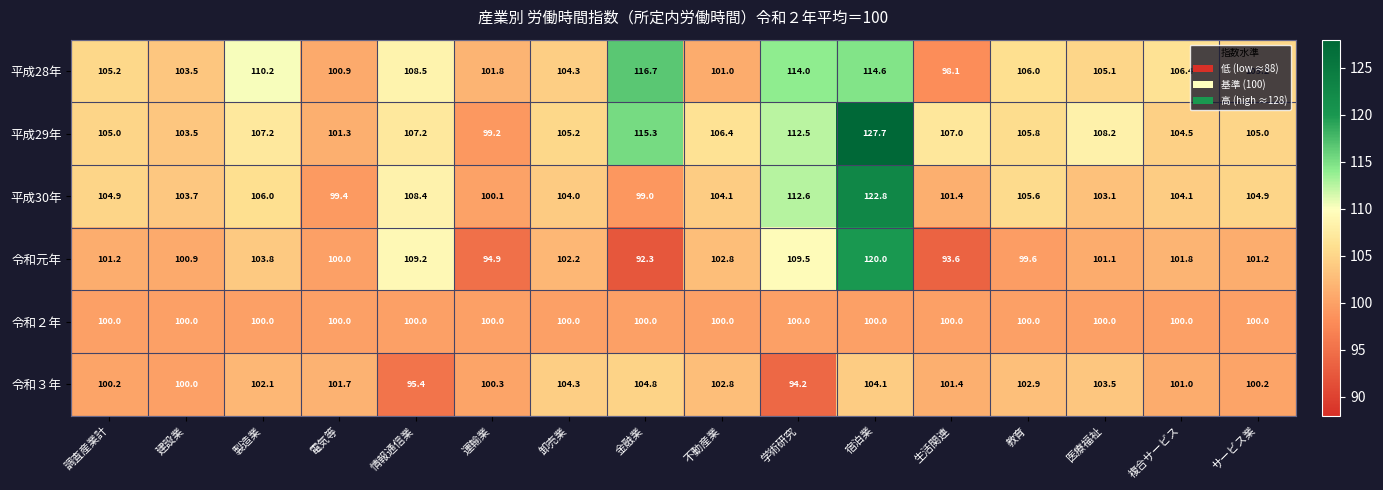

Which series changed the most between 調査産業計 and 運輸業?

令和元年